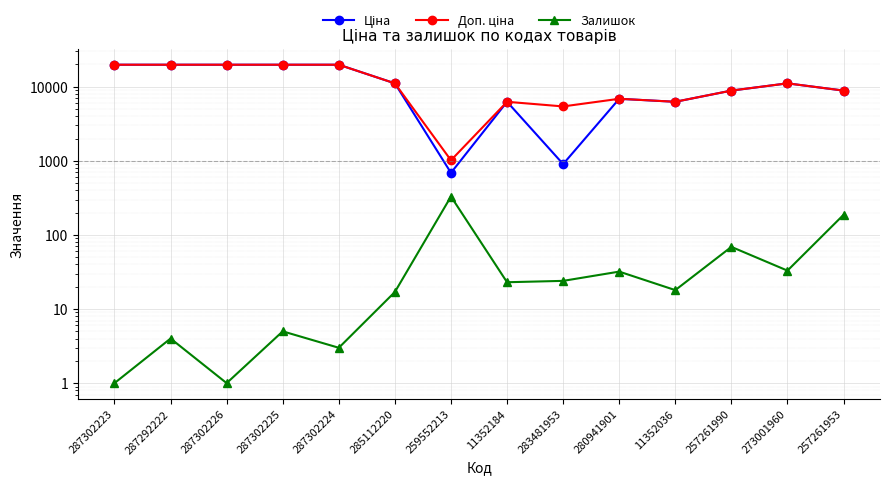

True or false: Залишок and Доп. ціна intersect in this chart.

False